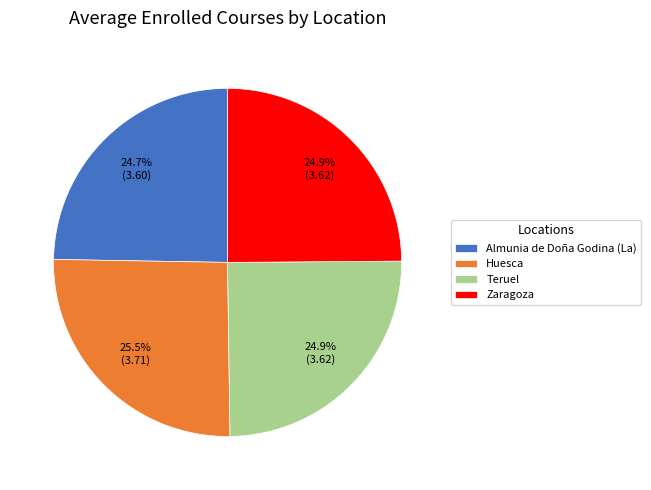

Count the number of slices in the pie.

4